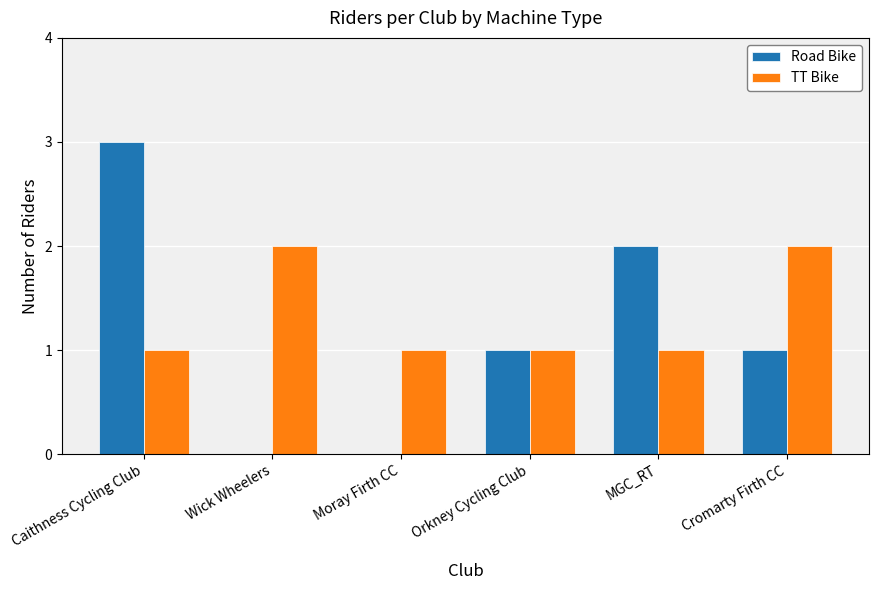

Is it true that TT Bike equals 1 at MGC_RT?

True